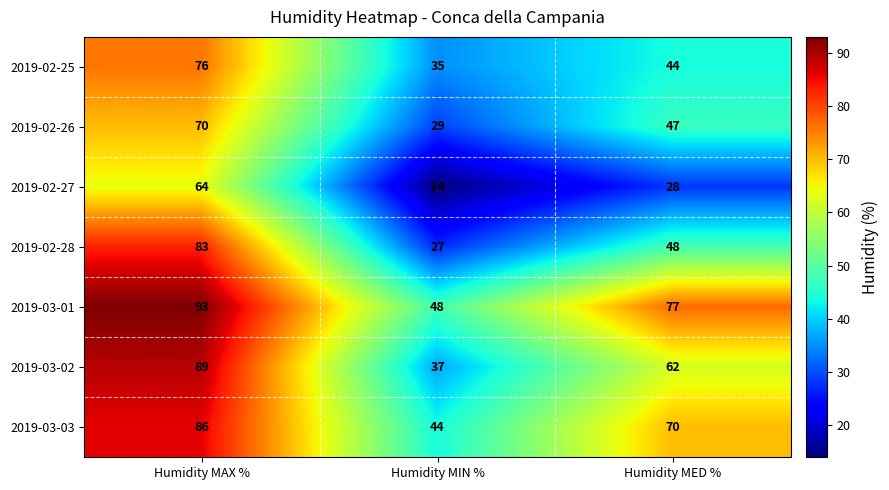

Which series changed the most between Humidity MAX % and Humidity MED %?

2019-02-27